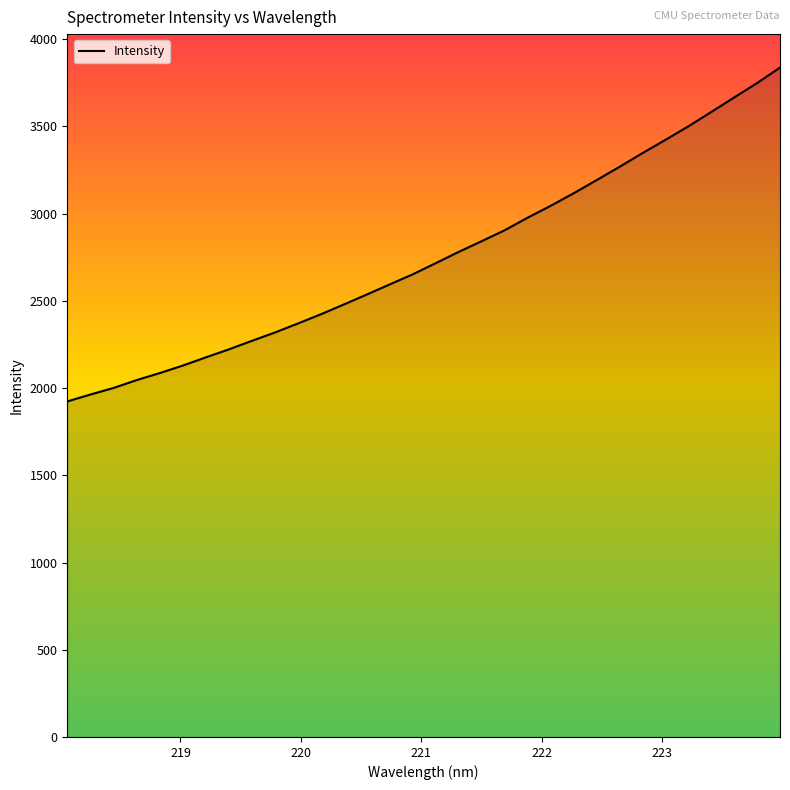

How many values exceed 2714?

16